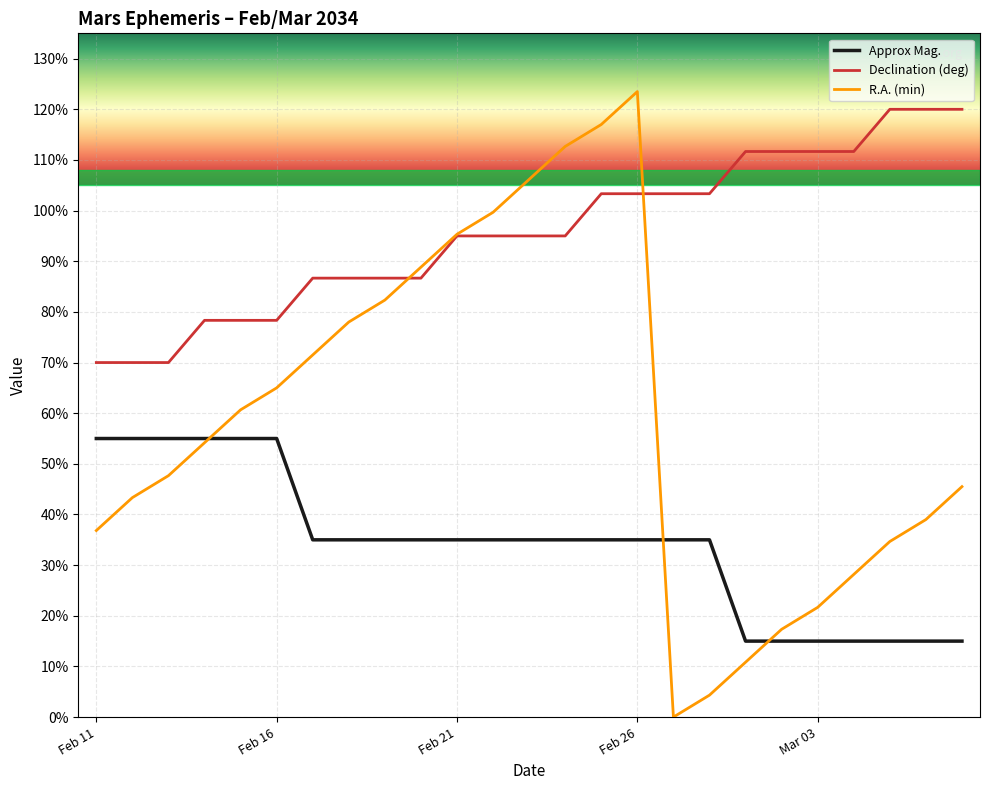

True or false: Declination (deg) and Approx Mag. intersect in this chart.

False